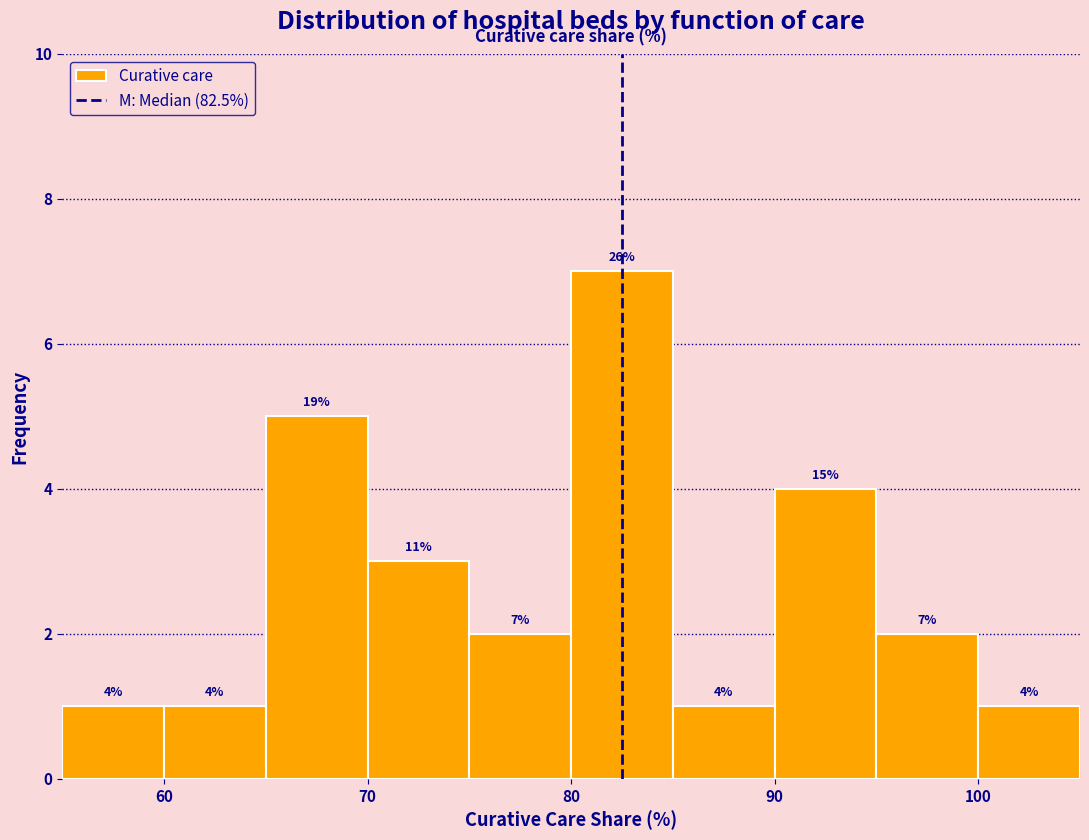

Over which range of the x-axis is the bar tallest?

80 to 85